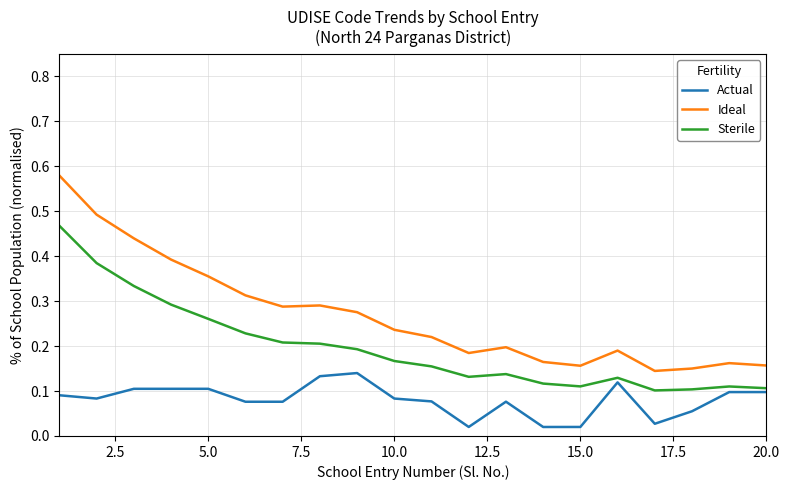

Which series has the largest total across all categories?

Ideal